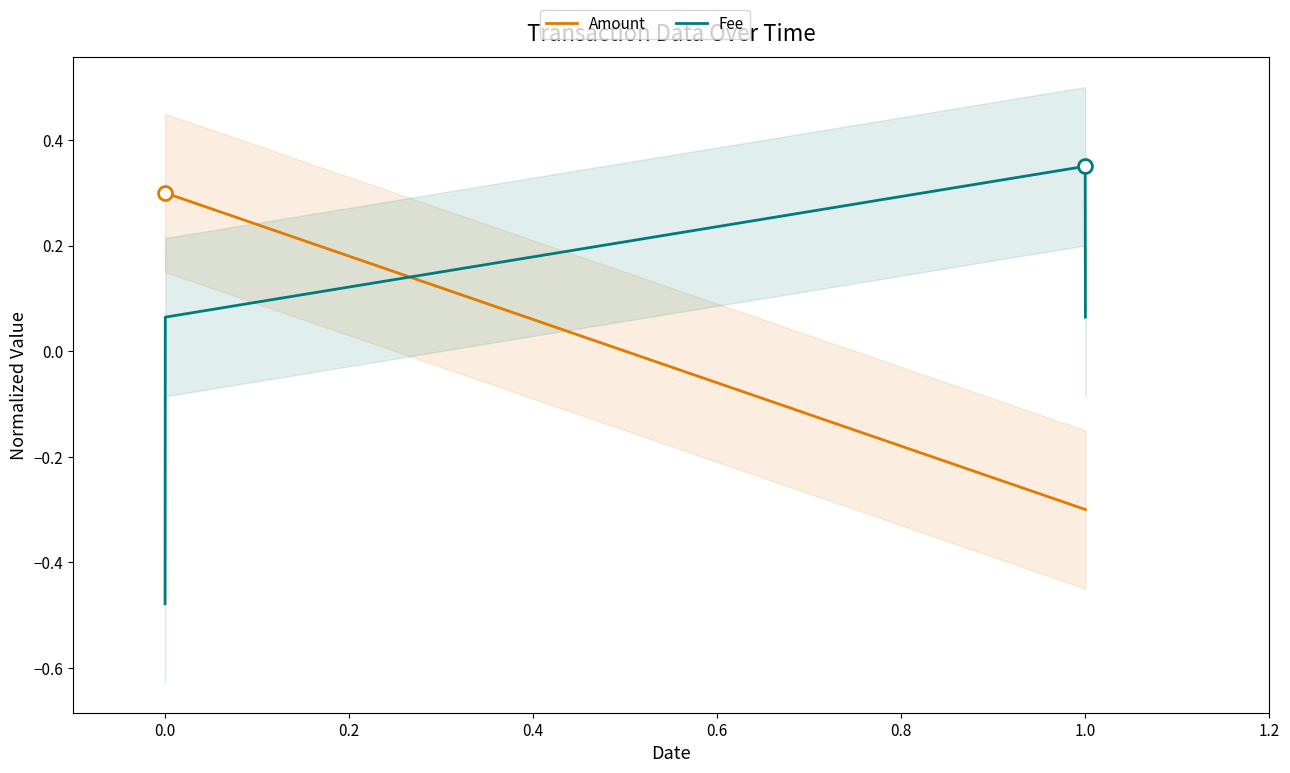

True or false: Fee and Amount intersect in this chart.

True